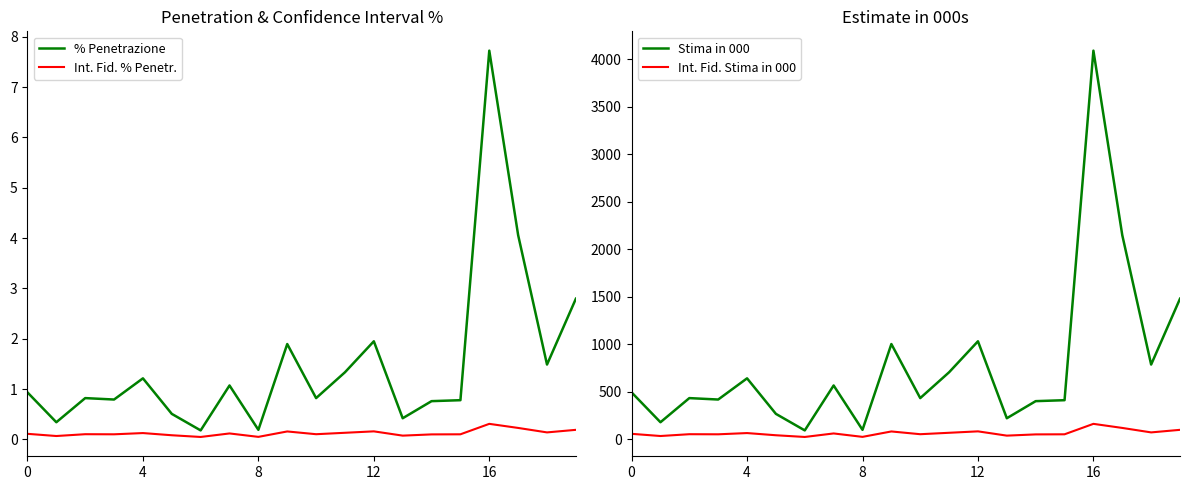

True or false: Int. Fid. Stima in 000 has a value of 74.0 at 18.

True